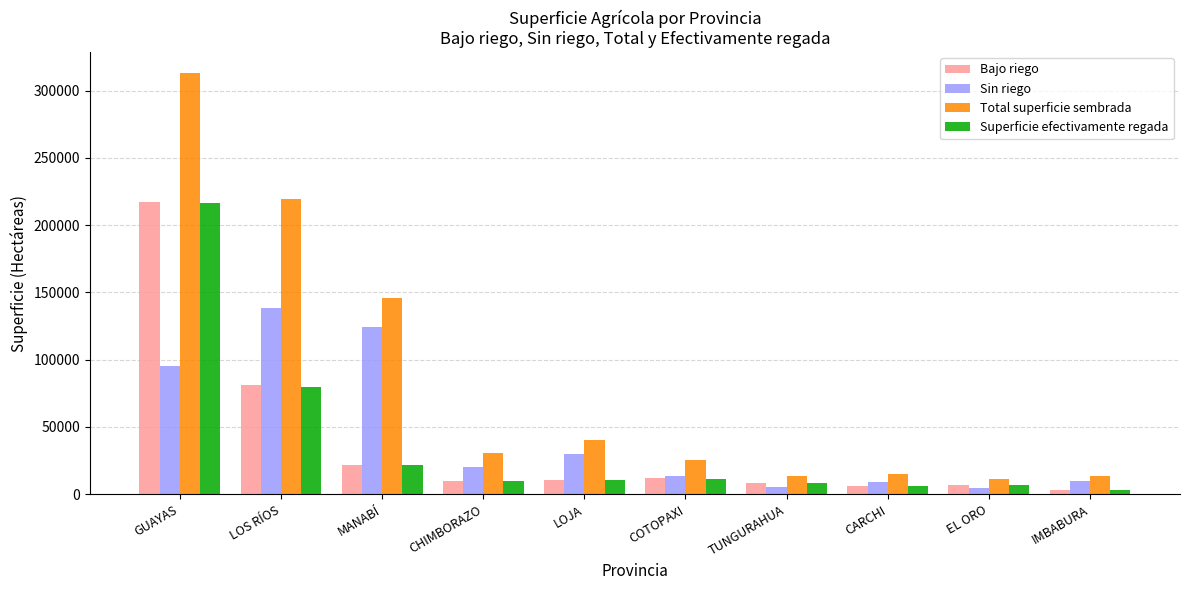

At which label does Bajo riego reach its peak?

GUAYAS